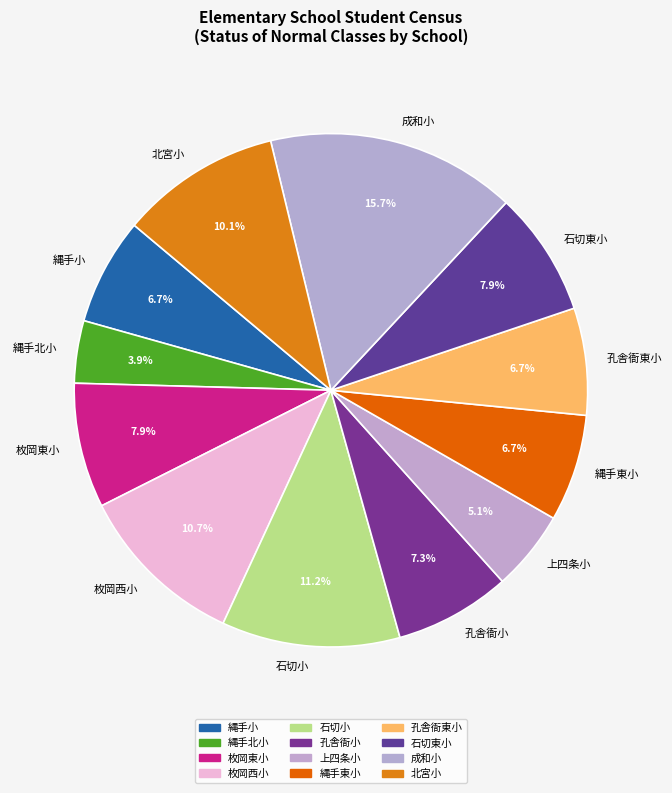

What percentage do 北宮小 and 石切東小 together represent?

18.0%